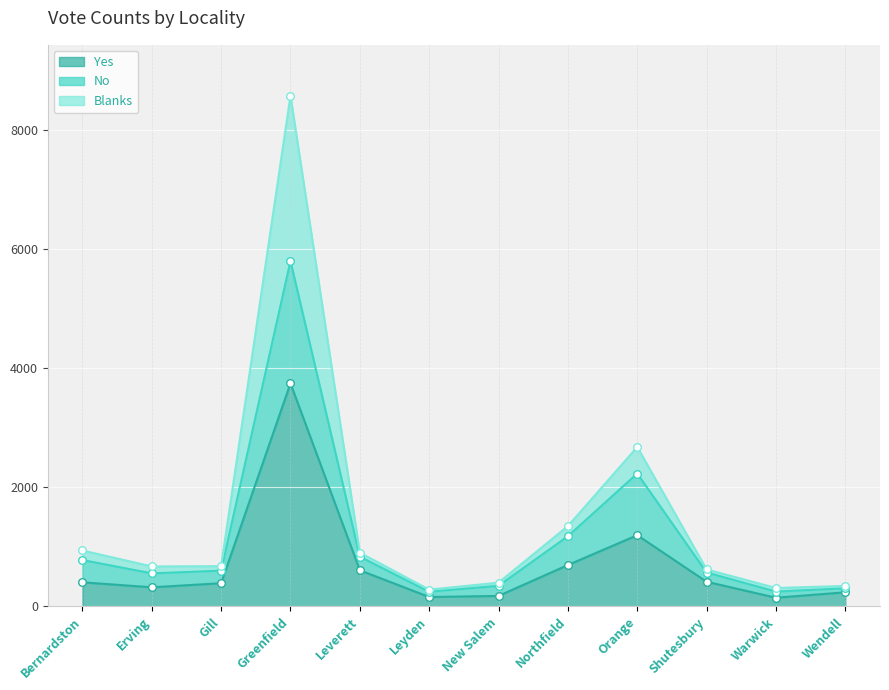

Which series has the largest total across all categories?

Blanks